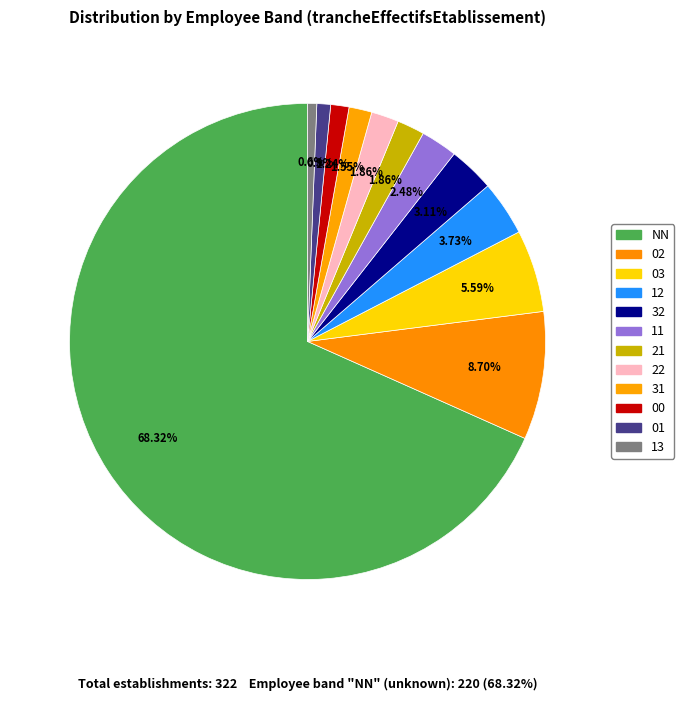

Count the number of slices in the pie.

12